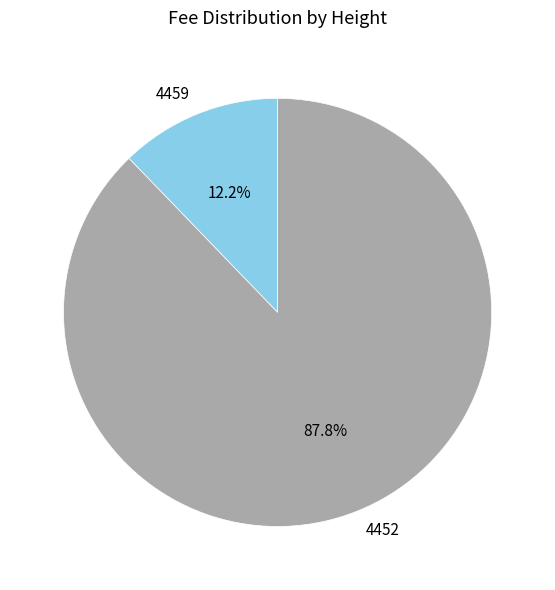

How many slices are in this pie chart?

2